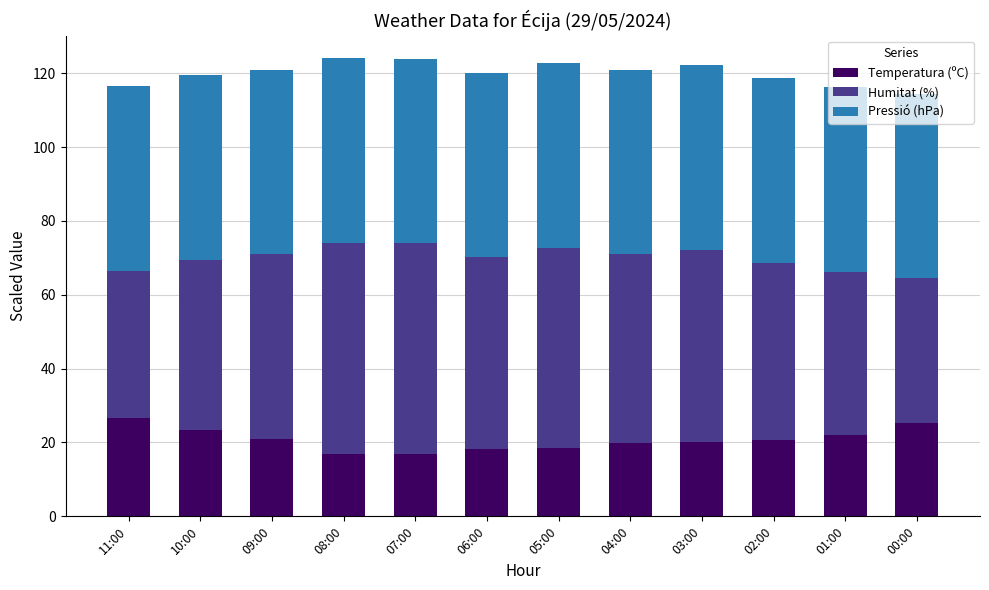

What is the total value across all series at 10:00?

119.4